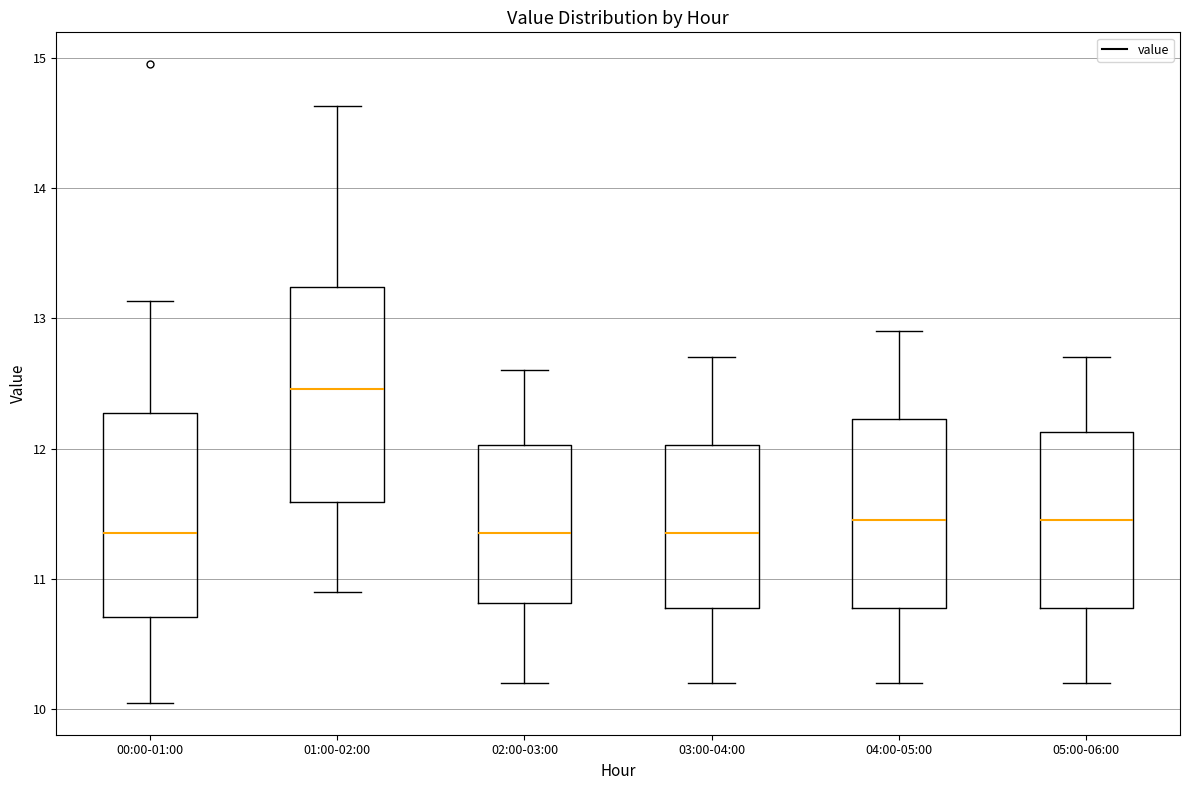

Reading left to right, read every box against the y-axis: the position of its median line, the range the box covers, and the ends of its whiskers. The values are not printed on the chart, so give them approximately, as read against the axis.

00:00-01:00: median 11.4, box 10.7 to 12.3, whiskers 10.1 to 13.1
01:00-02:00: median 12.5, box 11.6 to 13.2, whiskers 10.9 to 14.6
02:00-03:00: median 11.4, box 10.8 to 12.0, whiskers 10.2 to 12.6
03:00-04:00: median 11.4, box 10.8 to 12.0, whiskers 10.2 to 12.7
04:00-05:00: median 11.5, box 10.8 to 12.2, whiskers 10.2 to 12.9
05:00-06:00: median 11.5, box 10.8 to 12.1, whiskers 10.2 to 12.7